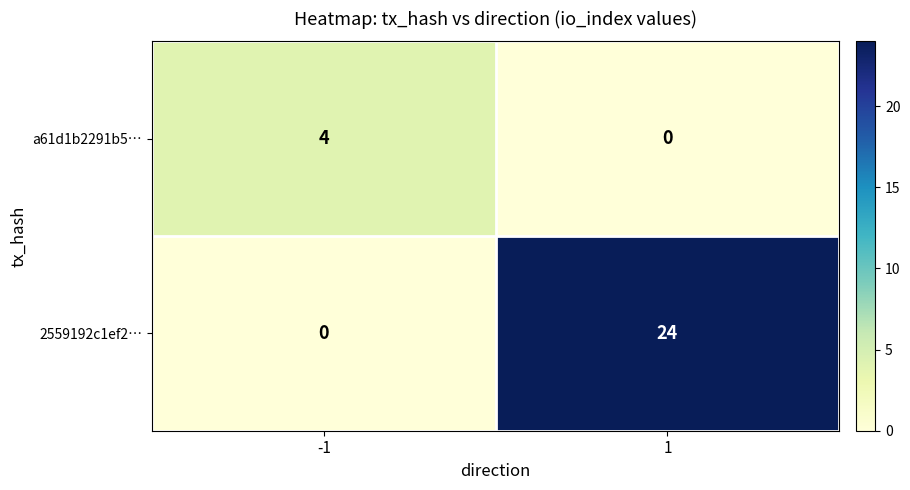

Is it true that a61d1b2291b5… equals 4 at -1?

True